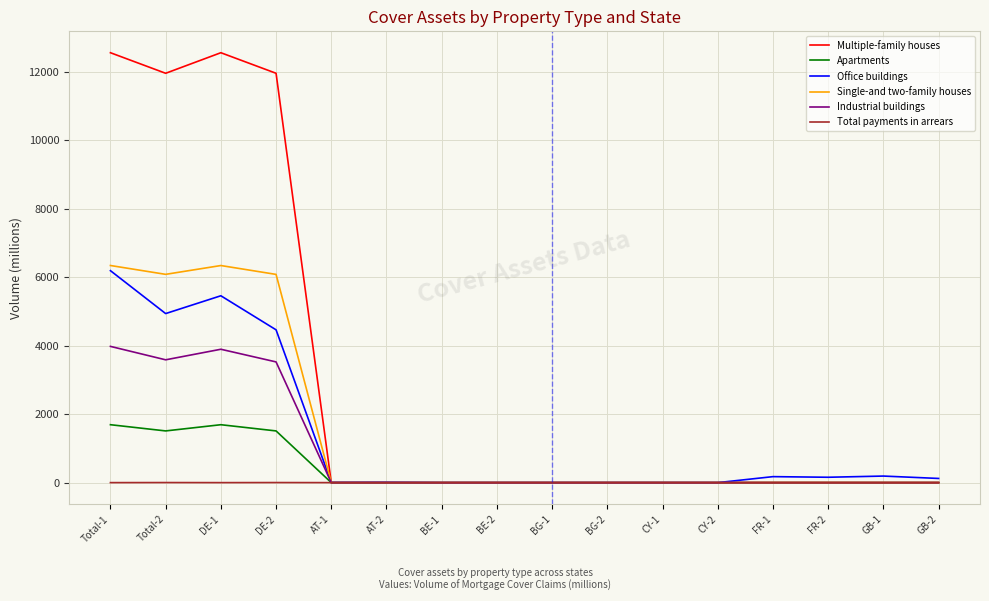

List the series in order of their peak value, lowest first.

Total payments in arrears, Apartments, Industrial buildings, Office buildings, Single-and two-family houses, Multiple-family houses